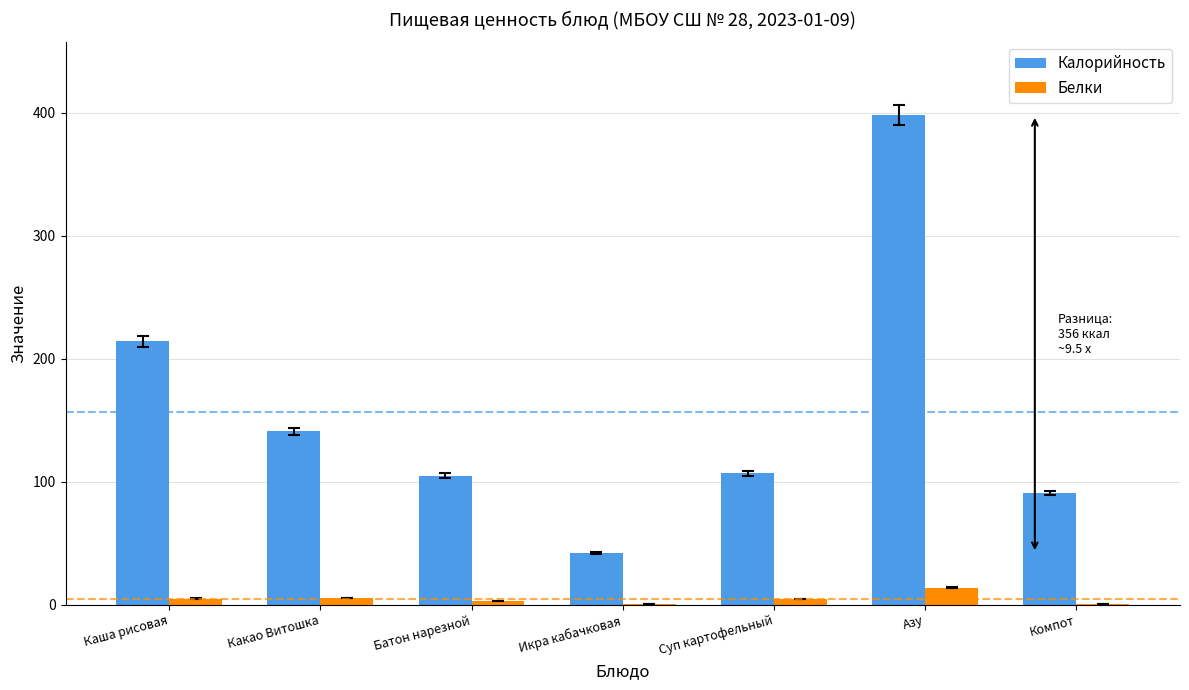

Between Батон нарезной and Икра кабачковая, which series saw the biggest shift?

Калорийность